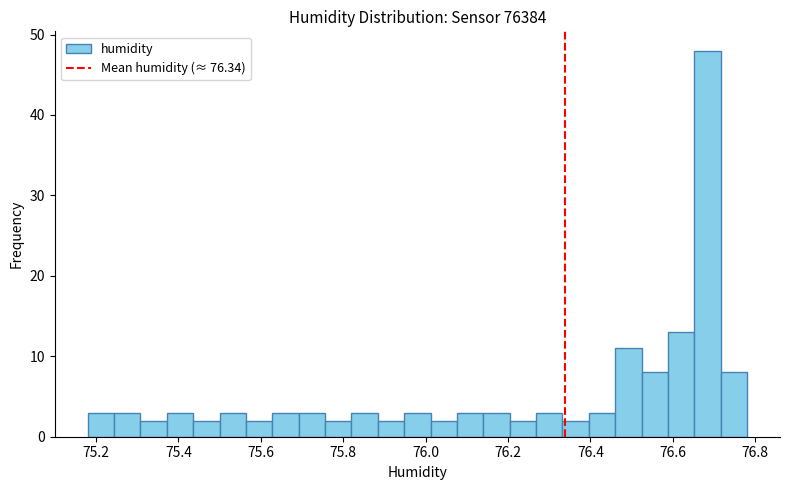

Around what value on the x-axis is the tallest bar? Give the approximate position of its centre, as read against the axis.

76.68